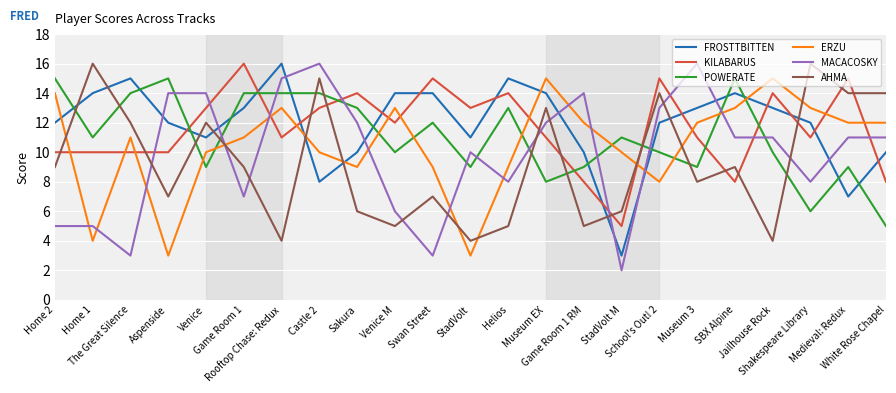

Reading right to left, extract all data points from this chart.

FROSTTBITTEN: White Rose Chapel=10	Medieval: Redux=7	Shakespeare Library=12	Jailhouse Rock=13	SBX Alpine=14	Museum 3=13	School's Out! 2=12	StadVolt M=3	Game Room 1 RM=10	Museum EX=14	Helios=15	StadVolt=11	Swan Street=14	Venice M=14	Sakura=10	Castle 2=8	Rooftop Chase: Redux=16	Game Room 1=13	Venice=11	Aspenside=12	The Great Silence=15	Home 1=14	Home 2=12
KILABARUS: White Rose Chapel=8	Medieval: Redux=15	Shakespeare Library=11	Jailhouse Rock=14	SBX Alpine=8	Museum 3=11	School's Out! 2=15	StadVolt M=5	Game Room 1 RM=8	Museum EX=11	Helios=14	StadVolt=13	Swan Street=15	Venice M=12	Sakura=14	Castle 2=13	Rooftop Chase: Redux=11	Game Room 1=16	Venice=13	Aspenside=10	The Great Silence=10	Home 1=10	Home 2=10
POWERATE: White Rose Chapel=5	Medieval: Redux=9	Shakespeare Library=6	Jailhouse Rock=10	SBX Alpine=15	Museum 3=9	School's Out! 2=10	StadVolt M=11	Game Room 1 RM=9	Museum EX=8	Helios=13	StadVolt=9	Swan Street=12	Venice M=10	Sakura=13	Castle 2=14	Rooftop Chase: Redux=14	Game Room 1=14	Venice=9	Aspenside=15	The Great Silence=14	Home 1=11	Home 2=15
ERZU: White Rose Chapel=12	Medieval: Redux=12	Shakespeare Library=13	Jailhouse Rock=15	SBX Alpine=13	Museum 3=12	School's Out! 2=8	StadVolt M=10	Game Room 1 RM=12	Museum EX=15	Helios=9	StadVolt=3	Swan Street=9	Venice M=13	Sakura=9	Castle 2=10	Rooftop Chase: Redux=13	Game Room 1=11	Venice=10	Aspenside=3	The Great Silence=11	Home 1=4	Home 2=14
MACACOSKY: White Rose Chapel=11	Medieval: Redux=11	Shakespeare Library=8	Jailhouse Rock=11	SBX Alpine=11	Museum 3=16	School's Out! 2=13	StadVolt M=2	Game Room 1 RM=14	Museum EX=12	Helios=8	StadVolt=10	Swan Street=3	Venice M=6	Sakura=12	Castle 2=16	Rooftop Chase: Redux=15	Game Room 1=7	Venice=14	Aspenside=14	The Great Silence=3	Home 1=5	Home 2=5
AHMA: White Rose Chapel=14	Medieval: Redux=14	Shakespeare Library=16	Jailhouse Rock=4	SBX Alpine=9	Museum 3=8	School's Out! 2=14	StadVolt M=6	Game Room 1 RM=5	Museum EX=13	Helios=5	StadVolt=4	Swan Street=7	Venice M=5	Sakura=6	Castle 2=15	Rooftop Chase: Redux=4	Game Room 1=9	Venice=12	Aspenside=7	The Great Silence=12	Home 1=16	Home 2=9